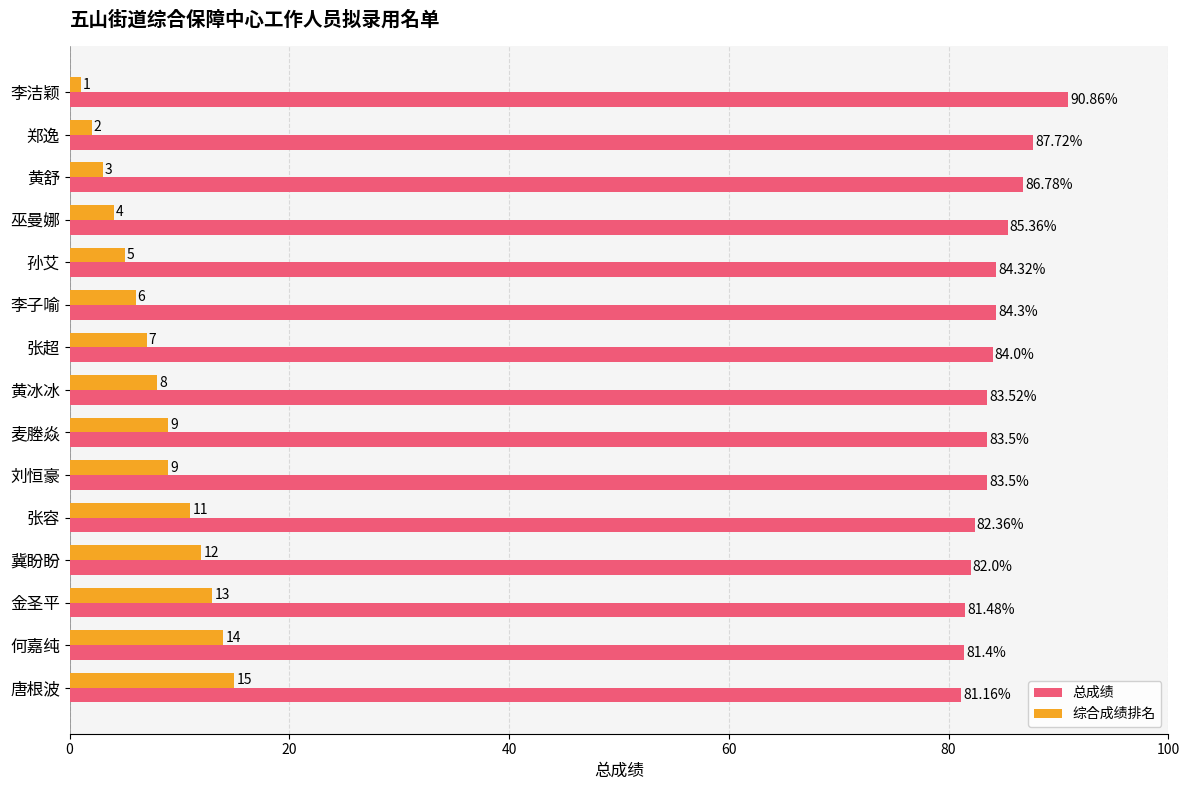

What is the difference between the second highest and second lowest values in the 综合成绩排名 series?

12.0